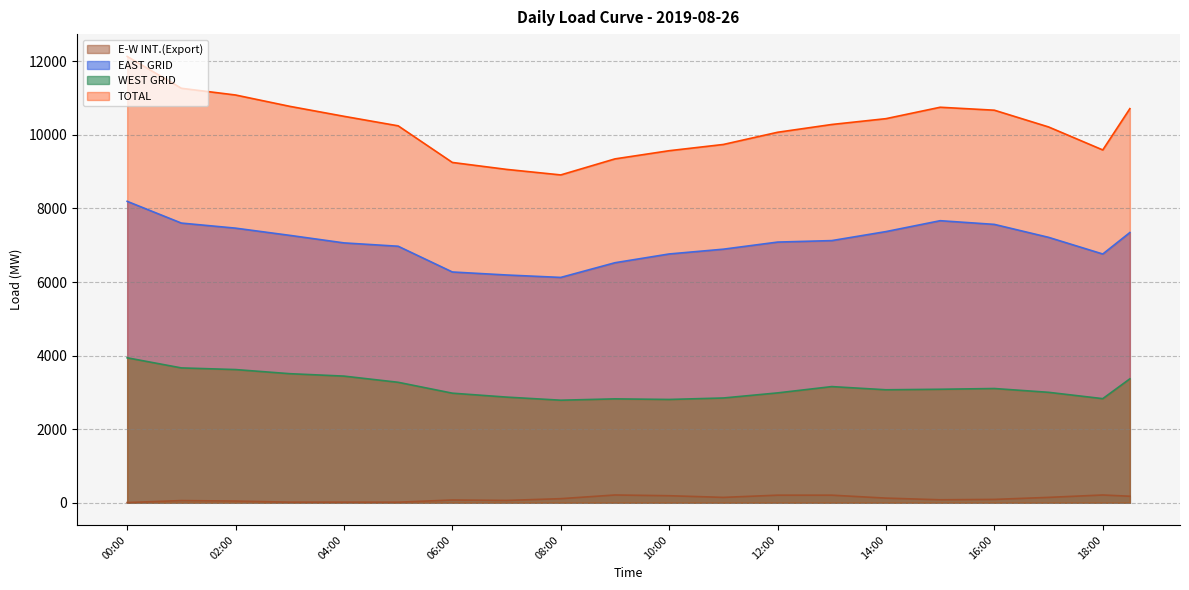

What is the sum of the E-W INT.(Export) values at 16:30 and 06:30?

185.5